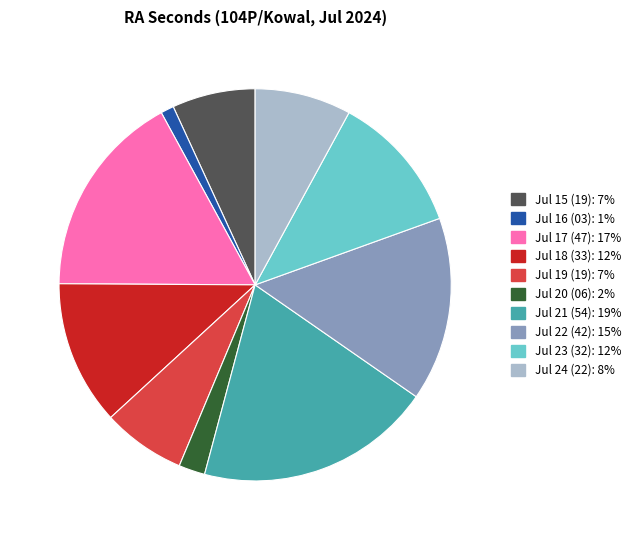

Does any single category account for the majority?

No